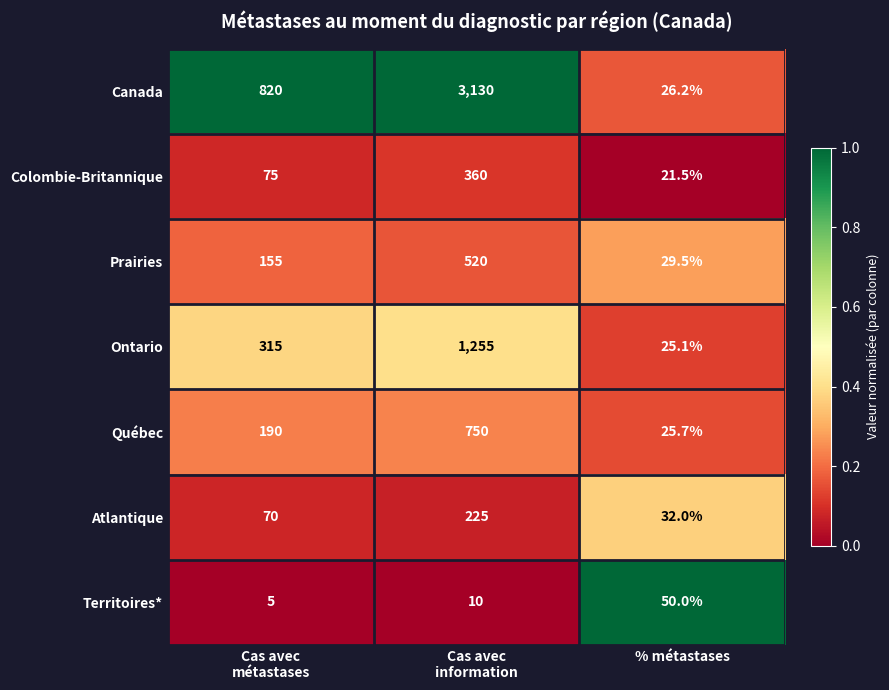

Reading right to left, transcribe all the data shown in this chart.

Canada: 26.2	3130.0	820.0
Colombie-Britannique: 21.5	360.0	75.0
Prairies: 29.5	520.0	155.0
Ontario: 25.1	1255.0	315.0
Québec: 25.7	750.0	190.0
Atlantique: 32.0	225.0	70.0
Territoires*: 50.0	10.0	5.0